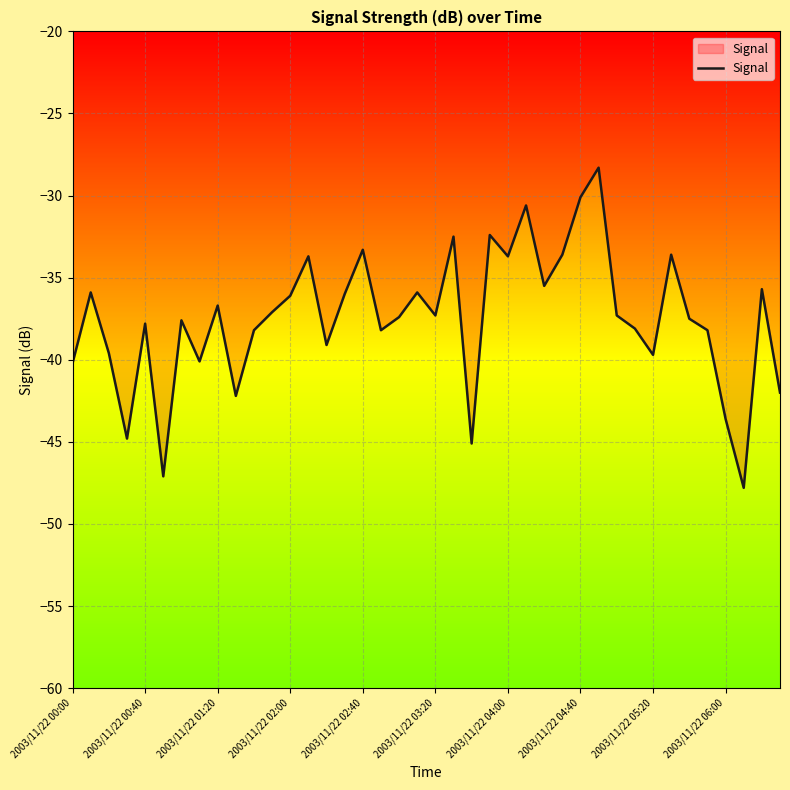

Is this an area chart (filled region under the line)?

No